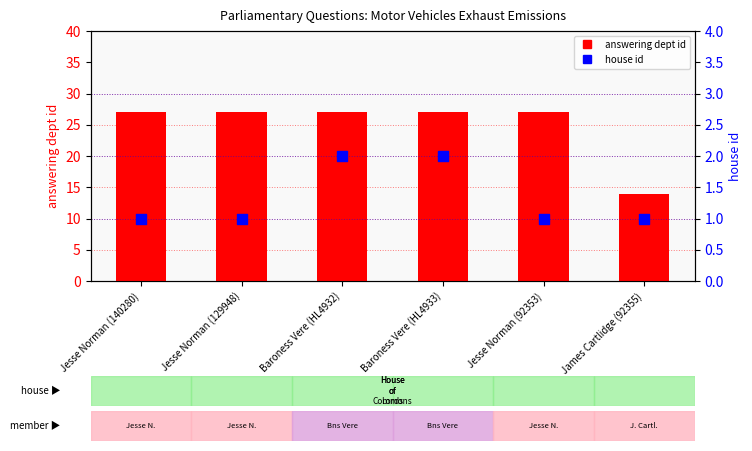

What are all the series names shown in the legend?

answering dept id, house id